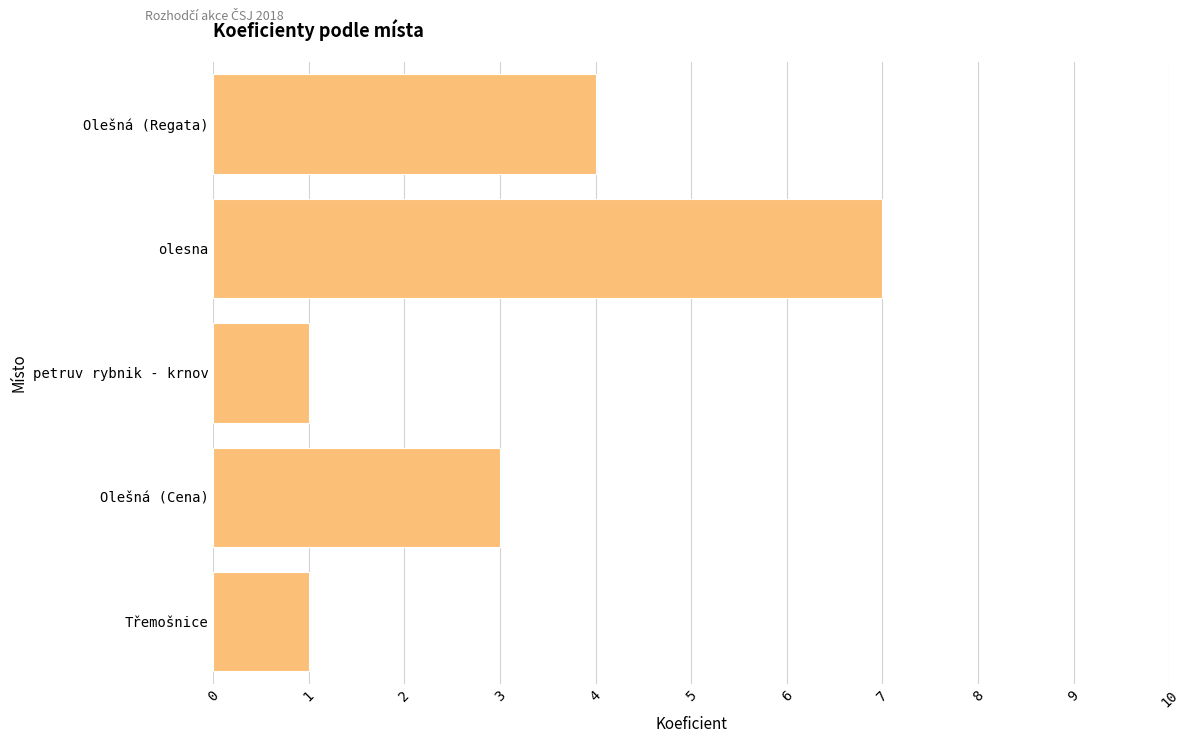

What is the sum of the values at petruv rybnik - krnov and olesna?

8